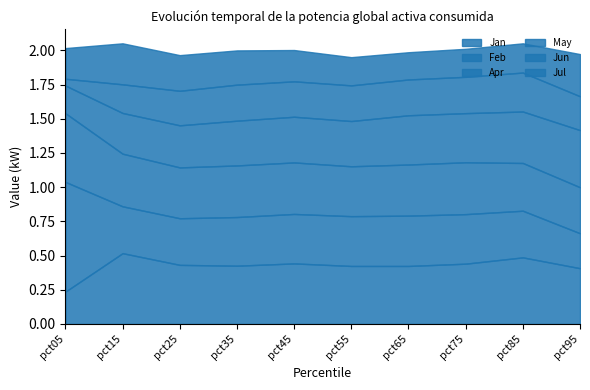

Count the Jun values in the range 0 to 1.

10